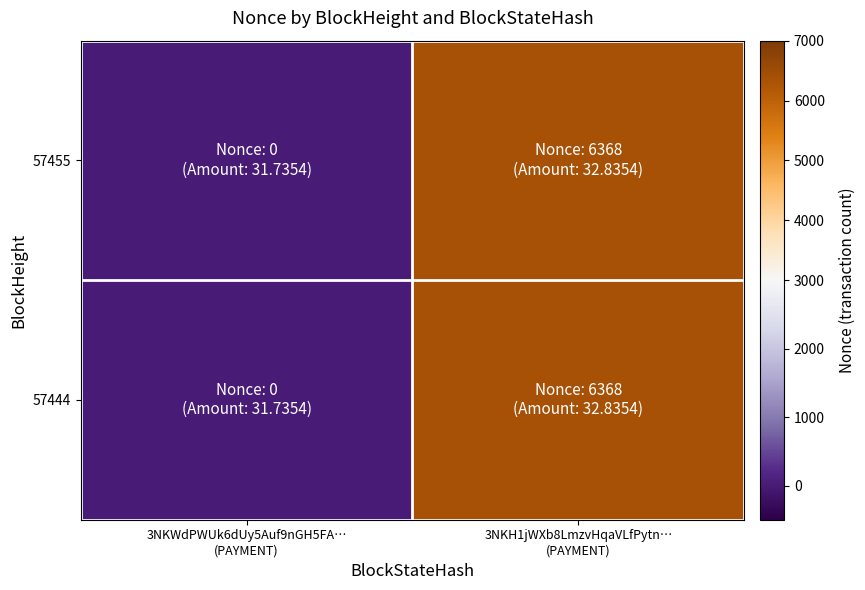

Which has a higher value, 3NKWdPWUk6dUy5Auf9nGH5FA…
(PAYMENT) or 3NKH1jWXb8LmzvHqaVLfPytn…
(PAYMENT)?

3NKH1jWXb8LmzvHqaVLfPytn…
(PAYMENT)